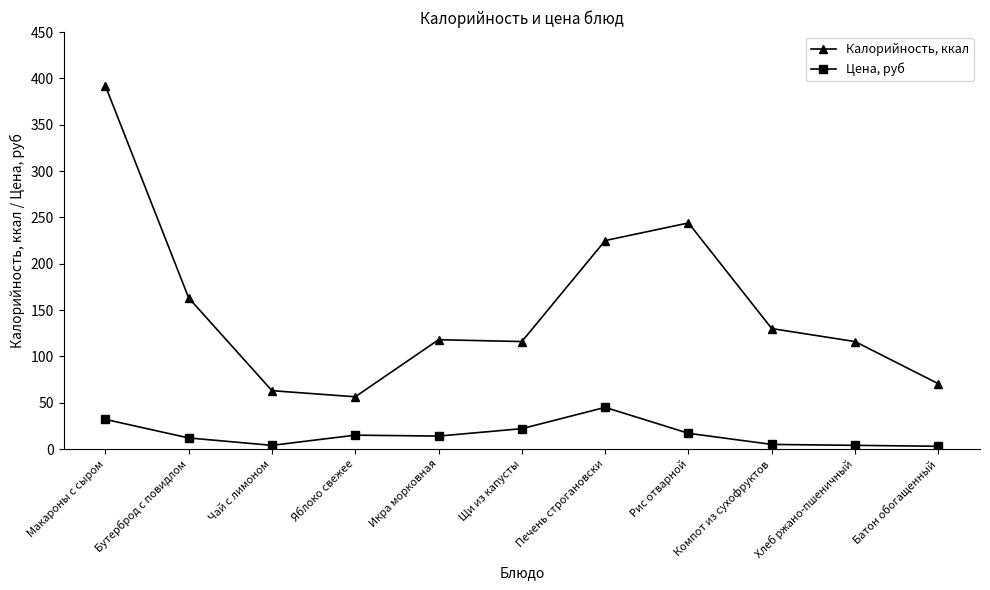

What is the sum of all Цена, руб values?

173.0